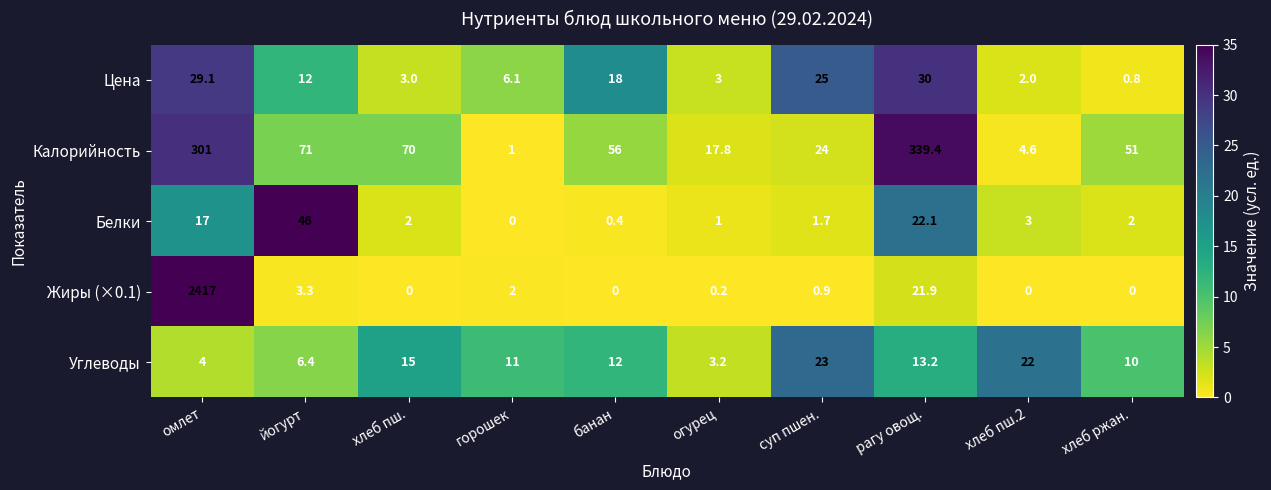

Which label corresponds to the largest value in the chart?

омлет